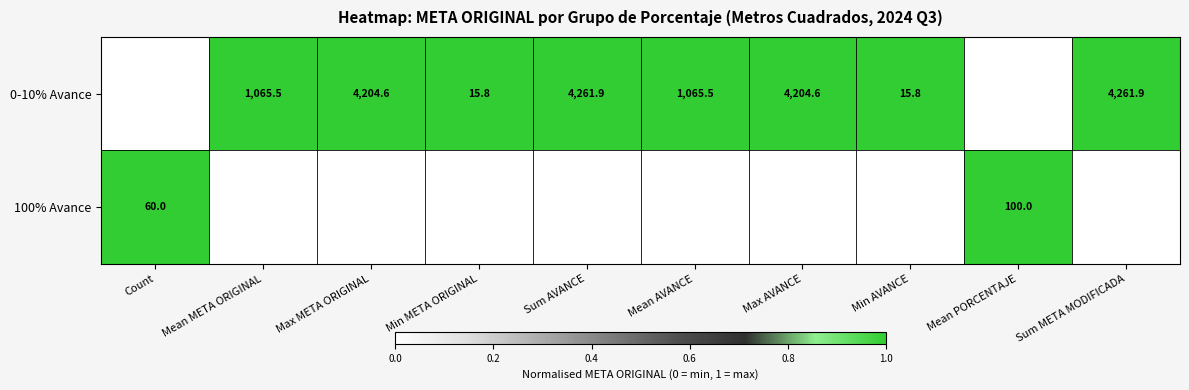

Reading right to left, extract all data points from this chart.

0-10% Avance: Sum META MODIFICADA=4261.9	Mean PORCENTAJE=13.1	Min AVANCE=15.8	Max AVANCE=4204.6	Mean AVANCE=1065.5	Sum AVANCE=4261.9	Min META ORIGINAL=15.8	Max META ORIGINAL=4204.6	Mean META ORIGINAL=1065.5	Count=4.0
100% Avance: Sum META MODIFICADA=1397.7	Mean PORCENTAJE=100.0	Min AVANCE=9.0	Max AVANCE=227.7	Mean AVANCE=23.3	Sum AVANCE=1397.7	Min META ORIGINAL=9.0	Max META ORIGINAL=227.7	Mean META ORIGINAL=23.3	Count=60.0